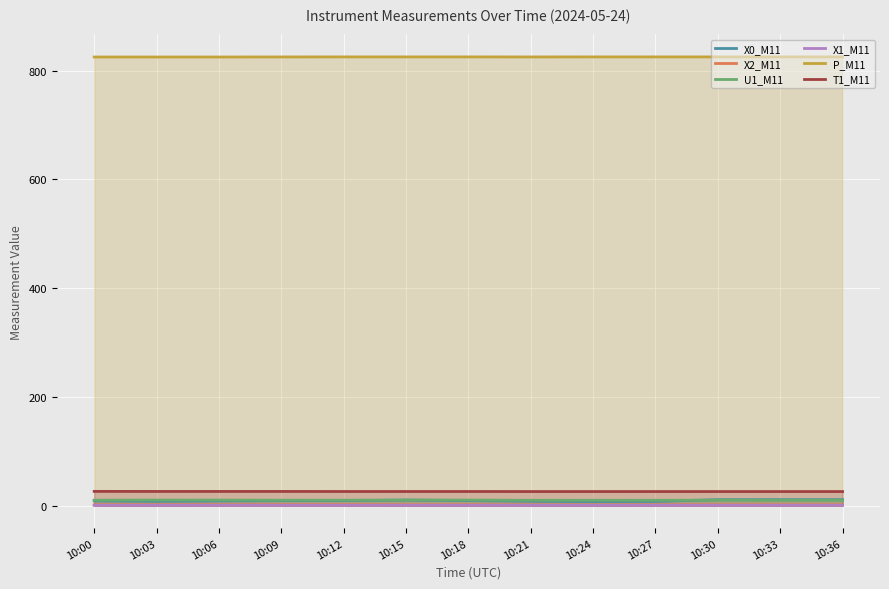

List the series in order of their peak value, highest first.

P_M11, T1_M11, X0_M11, U1_M11, X2_M11, X1_M11